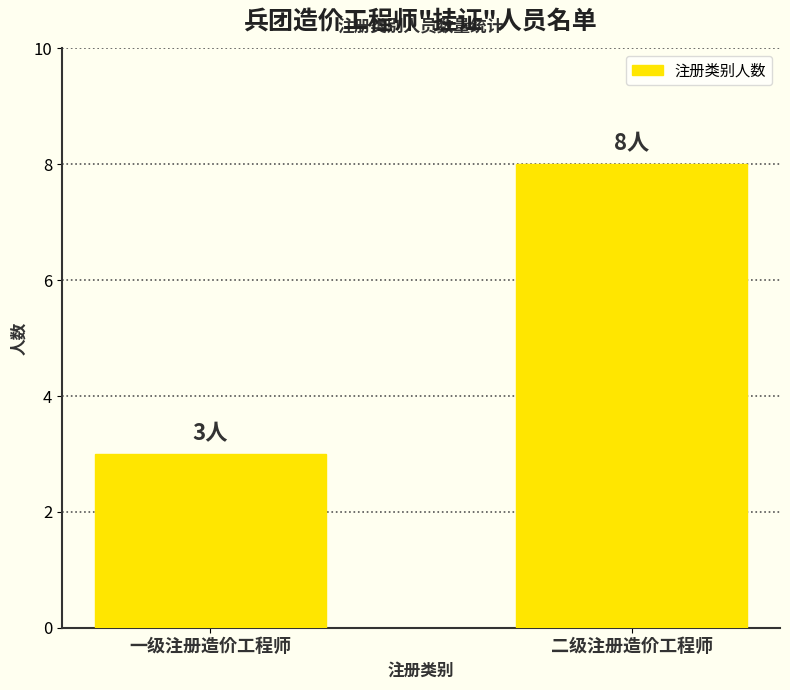

Does the chart contain stacked bars?

No